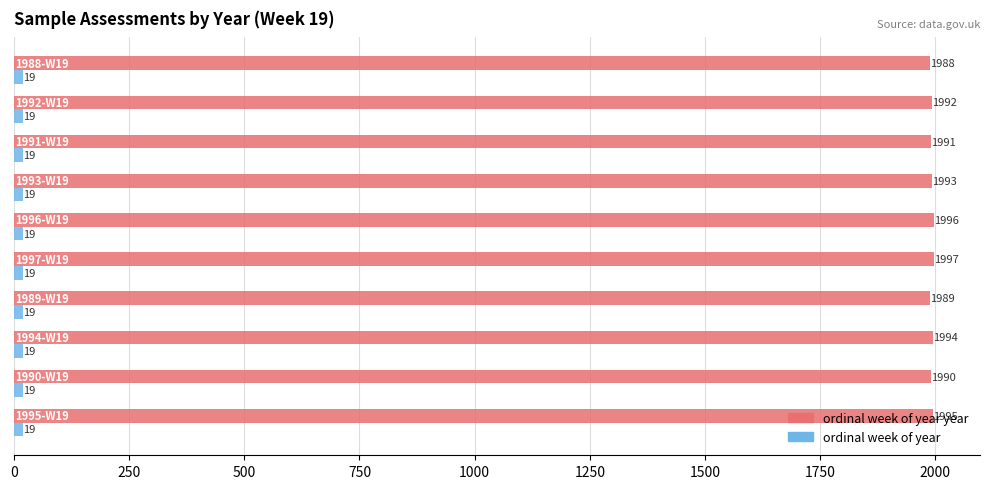

What is the minimum value shown in the chart?

19